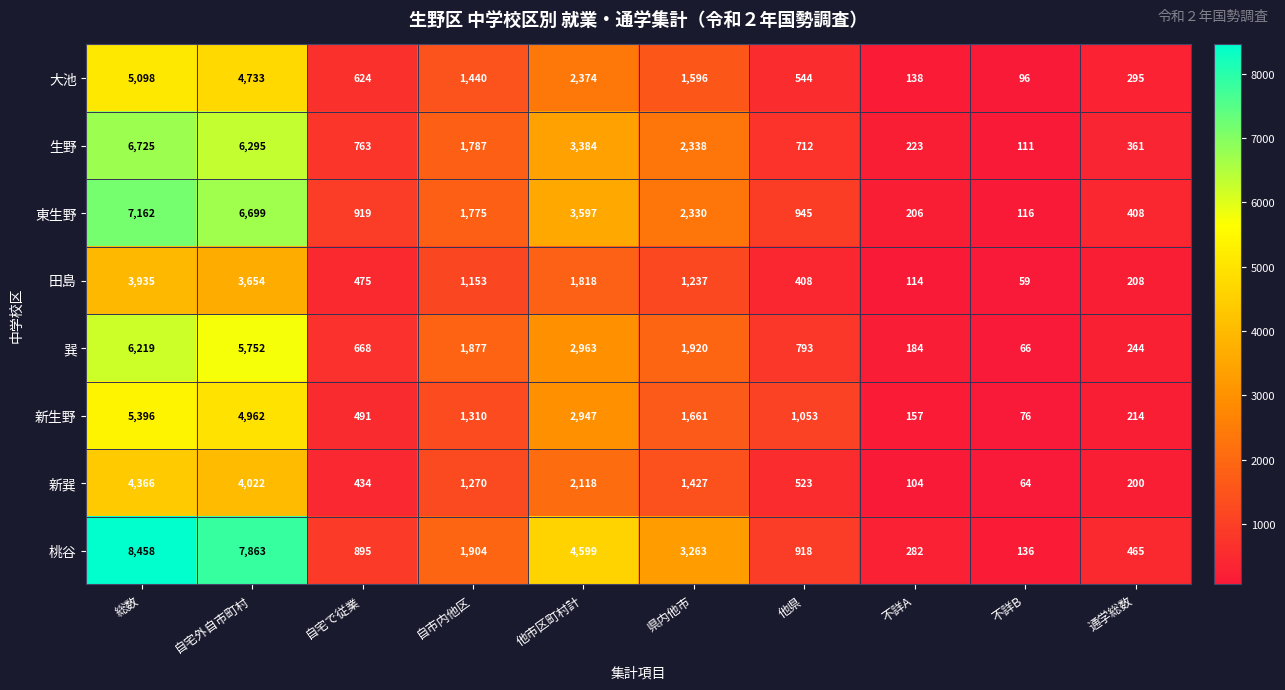

Between 総数 and 自市内他区, which series saw the biggest shift?

桃谷